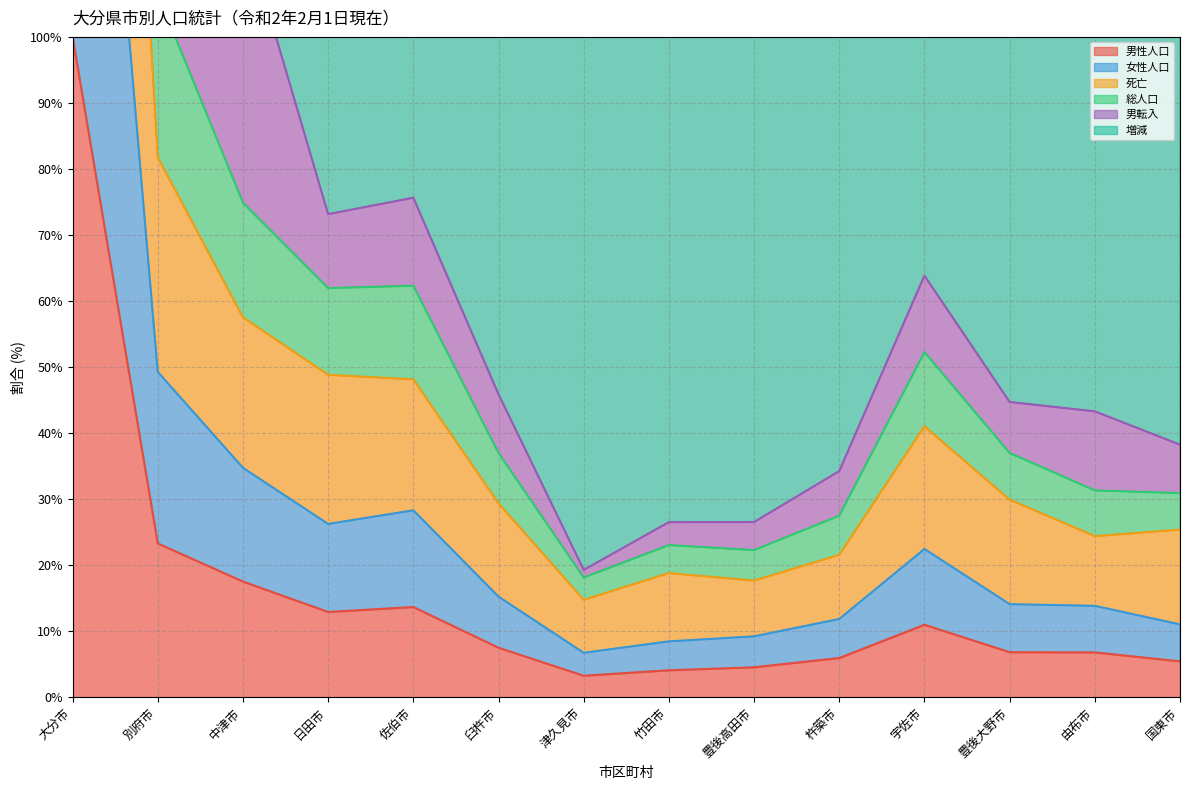

Where is 男性人口 nearest to the value 51?

別府市